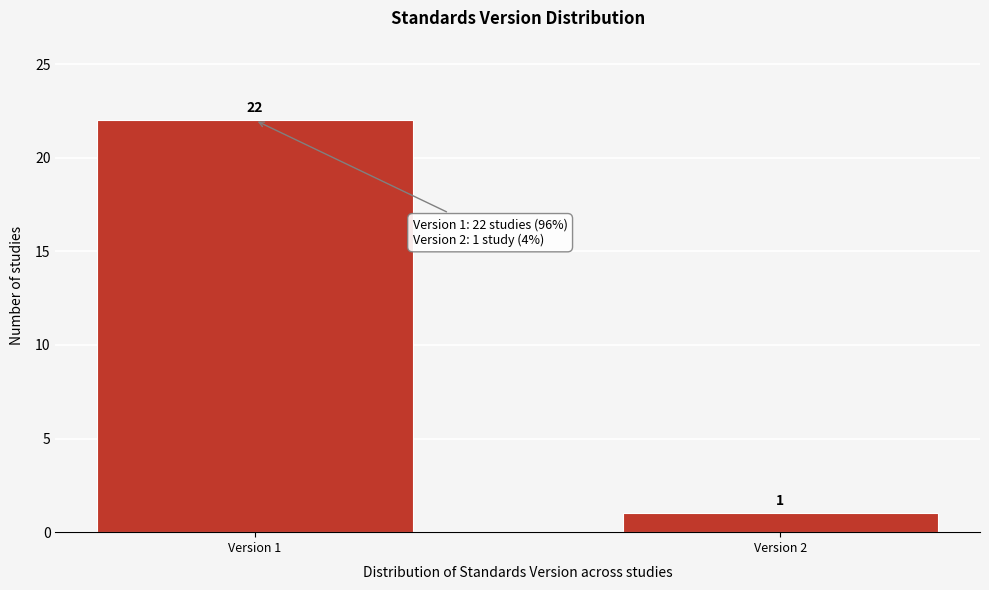

Reading right to left, list all the values displayed in this chart.

Version 2=1	Version 1=22